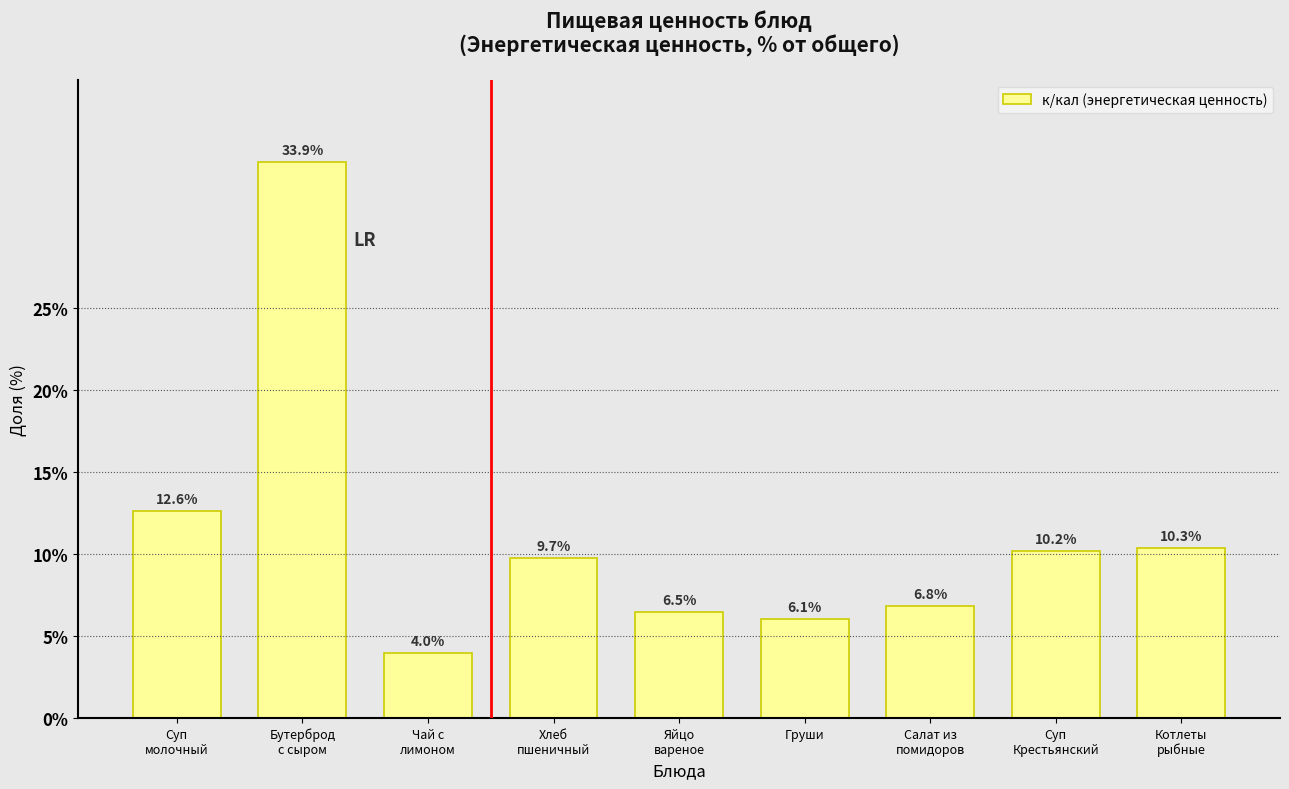

Reading left to right, what are all the values shown in this chart?

12.6	33.9	4.0	9.7	6.5	6.1	6.8	10.2	10.3